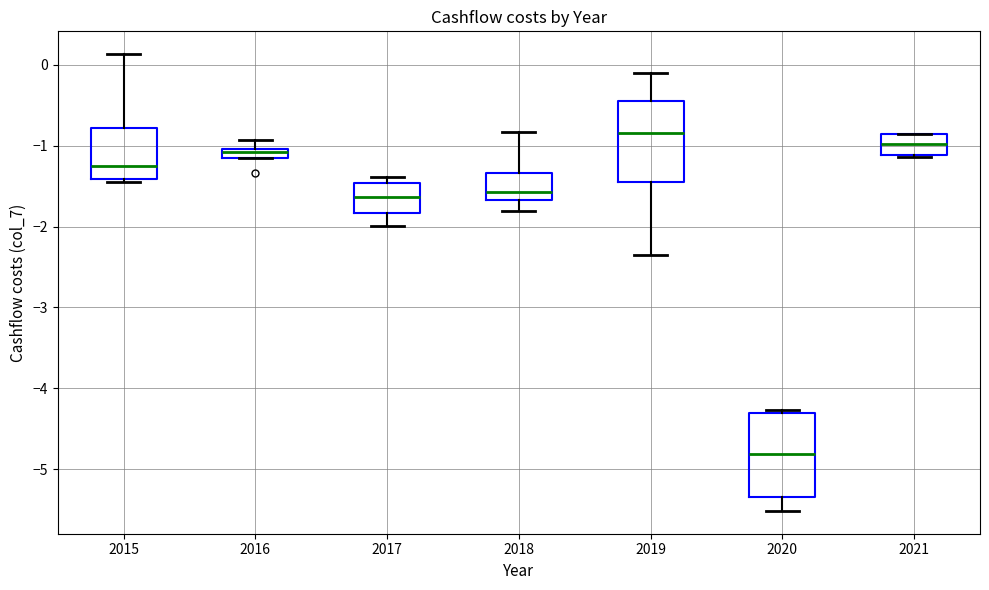

Where is the lower edge of the box at x = 2015 on the y-axis? The values are not printed on the chart, so give them approximately, as read against the axis.

-1.4